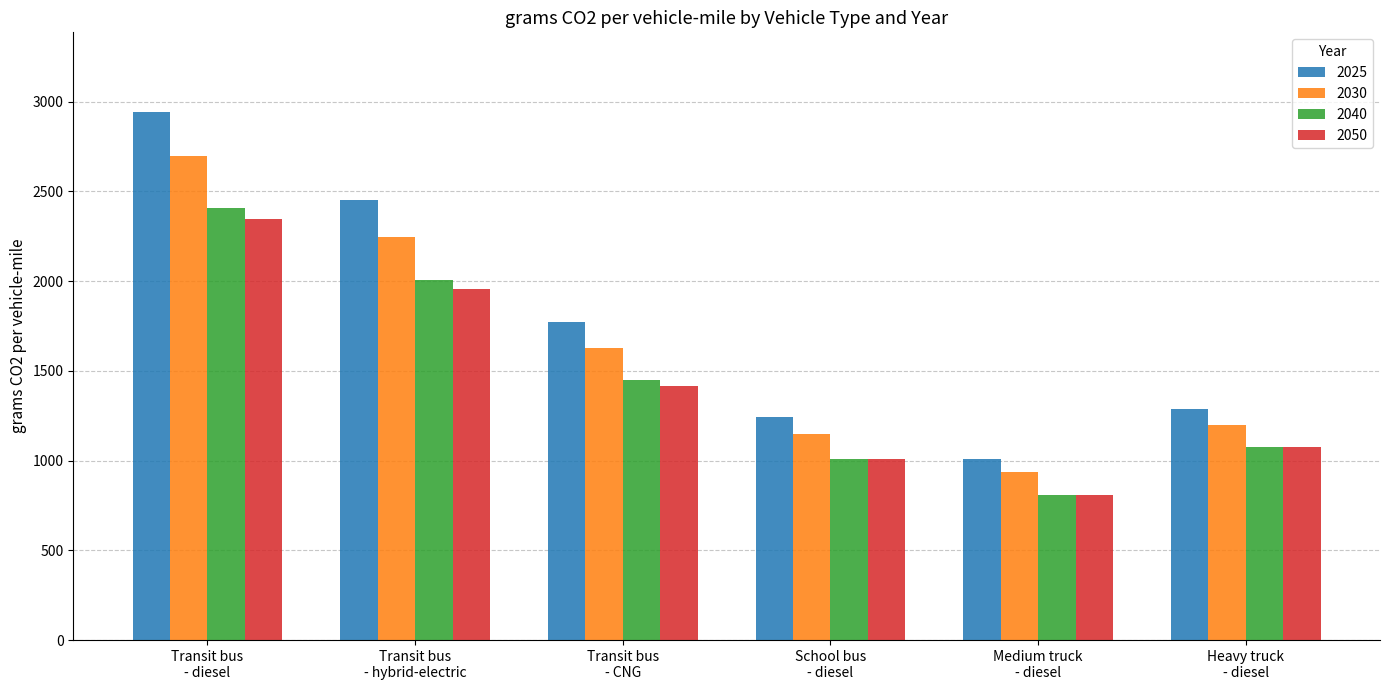

At which label is 2025 closest to 1977?

Transit bus
- CNG